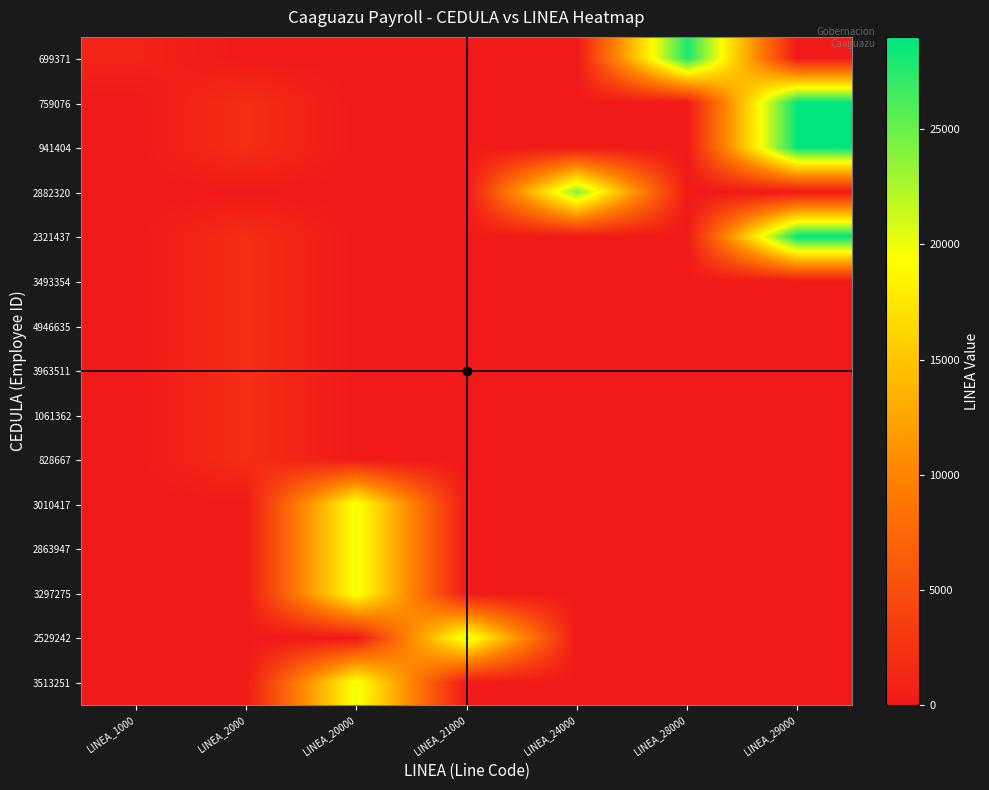

What is the spread (max minus min) of values at LINEA_1000?

1000